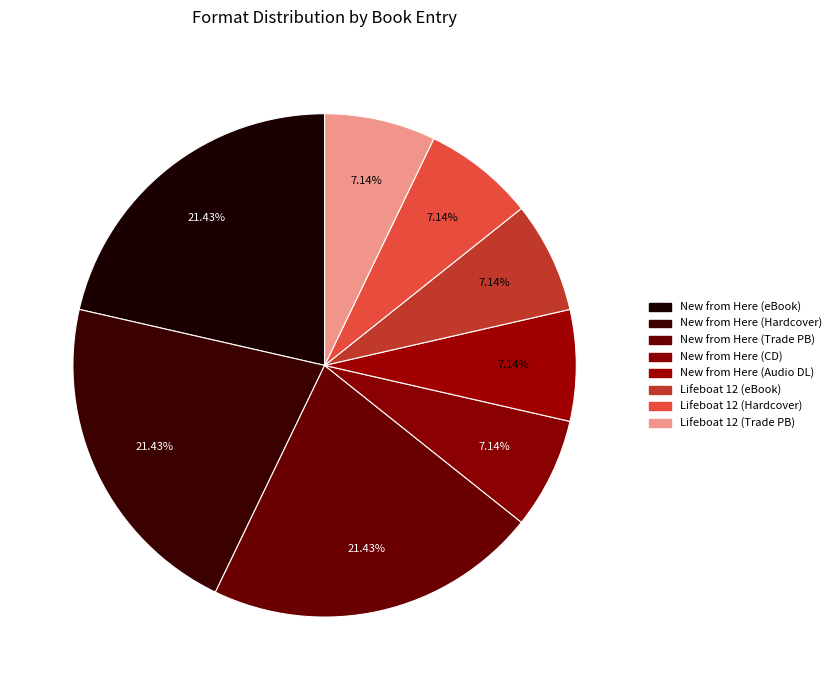

How many slices are in this pie chart?

8